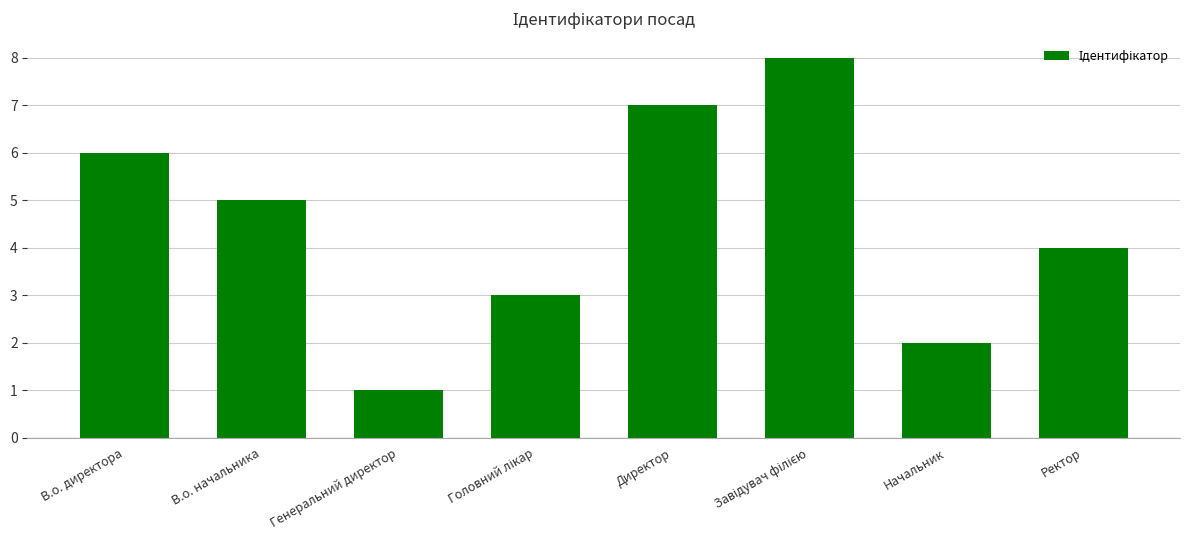

True or false: the data shows 5 at Ректор.

False